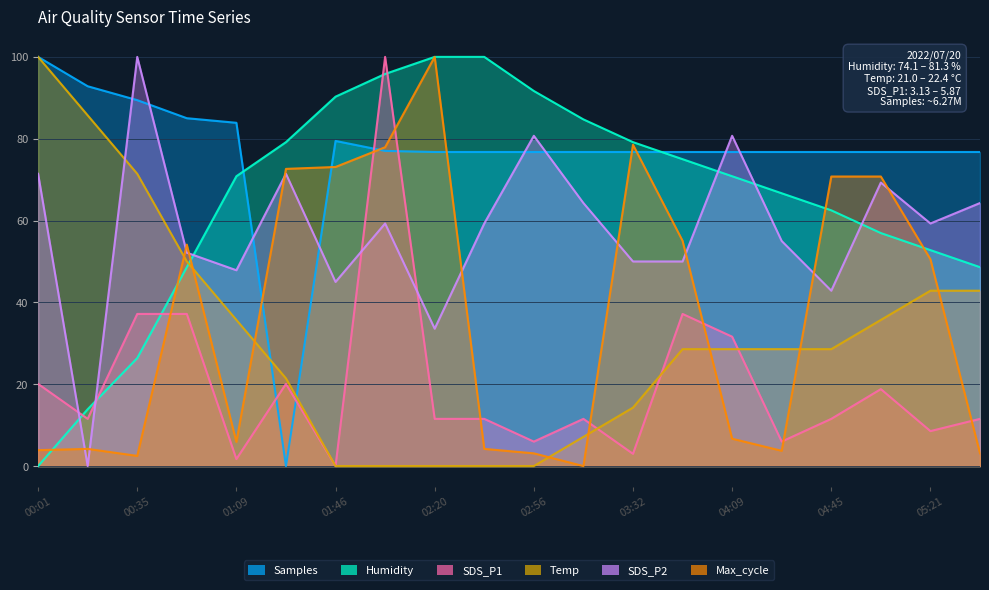

Reading left to right, extract all data points from this chart.

Samples: 00:01=100.0	00:17=92.8	00:35=89.4	00:53=85.0	01:09=83.9	01:27=0.0	01:46=79.5	02:01=77.0	02:20=76.8	02:38=76.8	02:56=76.8	03:14=76.8	03:32=76.8	03:51=76.8	04:09=76.8	04:27=76.8	04:45=76.8	05:03=76.8	05:21=76.8	05:39=76.8
Humidity: 00:01=0.0	00:17=13.9	00:35=26.4	00:53=48.6	01:09=70.8	01:27=79.2	01:46=90.3	02:01=95.8	02:20=100.0	02:38=100.0	02:56=91.7	03:14=84.7	03:32=79.2	03:51=75.0	04:09=70.8	04:27=66.7	04:45=62.5	05:03=56.9	05:21=52.8	05:39=48.6
SDS_P1: 00:01=20.1	00:17=11.5	00:35=37.2	00:53=37.2	01:09=1.7	01:27=20.1	01:46=0.0	02:01=100.0	02:20=11.5	02:38=11.5	02:56=6.0	03:14=11.5	03:32=3.0	03:51=37.2	04:09=31.6	04:27=6.0	04:45=11.5	05:03=18.8	05:21=8.5	05:39=11.5
Temp: 00:01=100.0	00:17=85.7	00:35=71.4	00:53=50.0	01:09=35.7	01:27=21.4	01:46=0.0	02:01=0.0	02:20=0.0	02:38=0.0	02:56=0.0	03:14=7.1	03:32=14.3	03:51=28.6	04:09=28.6	04:27=28.6	04:45=28.6	05:03=35.7	05:21=42.9	05:39=42.9
SDS_P2: 00:01=71.4	00:17=0.0	00:35=100.0	00:53=52.1	01:09=47.9	01:27=71.4	01:46=45.0	02:01=59.3	02:20=33.6	02:38=59.3	02:56=80.7	03:14=64.3	03:32=50.0	03:51=50.0	04:09=80.7	04:27=55.0	04:45=42.9	05:03=69.3	05:21=59.3	05:39=64.3
Max_cycle: 00:01=3.9	00:17=4.2	00:35=2.5	00:53=54.1	01:09=5.9	01:27=72.6	01:46=73.1	02:01=77.9	02:20=100.0	02:38=4.2	02:56=3.1	03:14=0.0	03:32=78.5	03:51=55.1	04:09=6.7	04:27=3.7	04:45=70.8	05:03=70.8	05:21=50.5	05:39=3.1